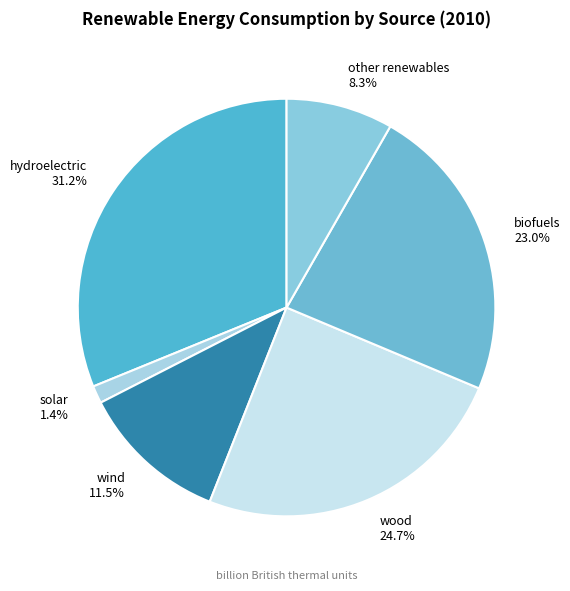

Which category has the biggest portion of the pie?

hydroelectric